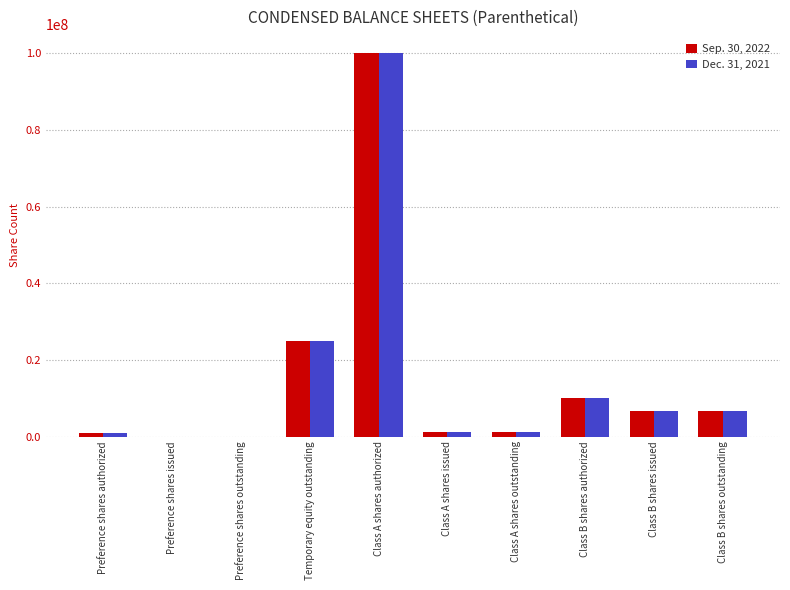

What are all the series names shown in the legend?

Sep. 30, 2022, Dec. 31, 2021